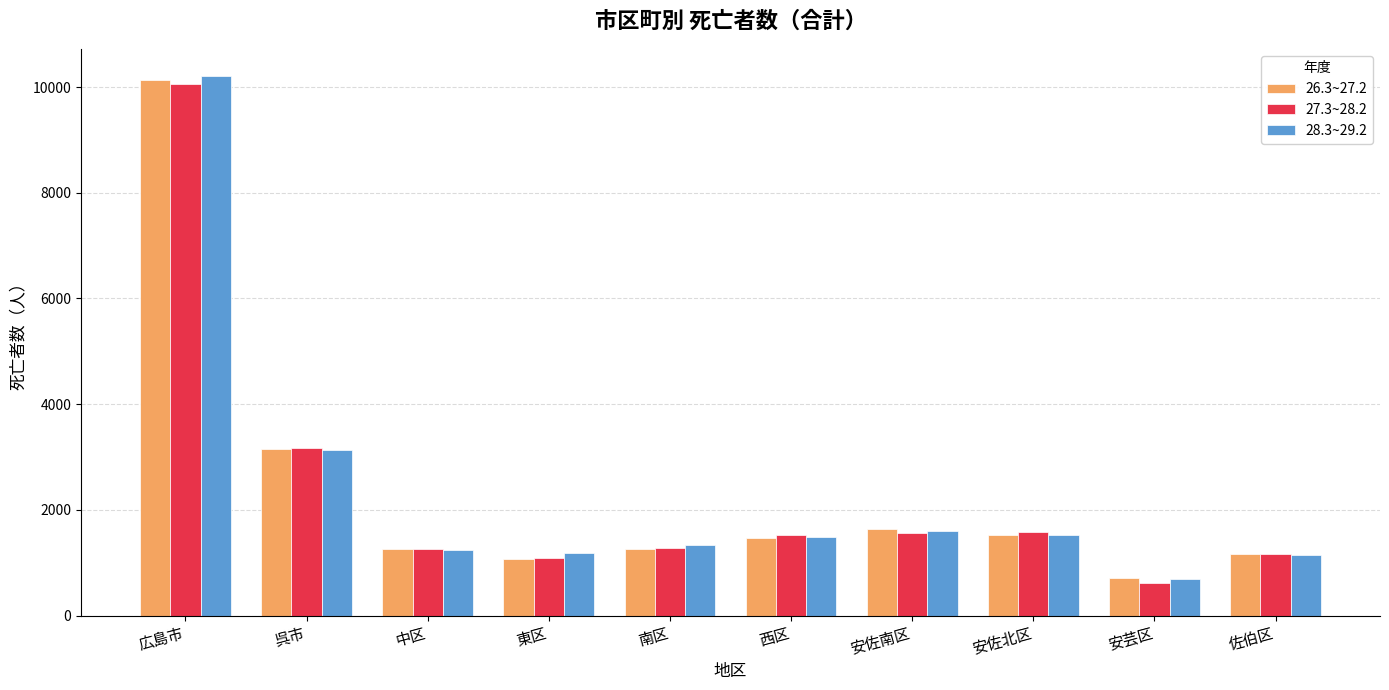

What is the label of the 4th bar from the left?

東区